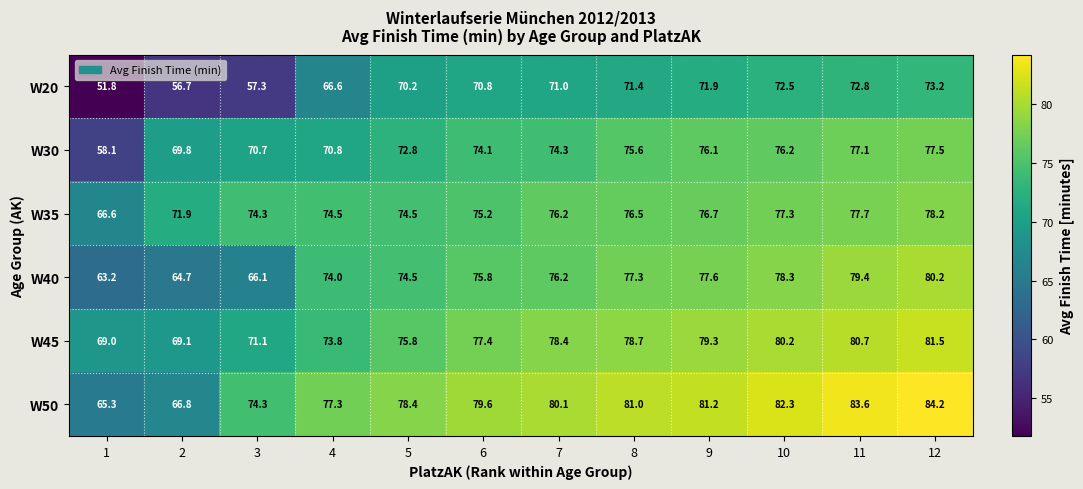

At 12, list the series in order from smallest to largest.

W20, W30, W35, W40, W45, W50